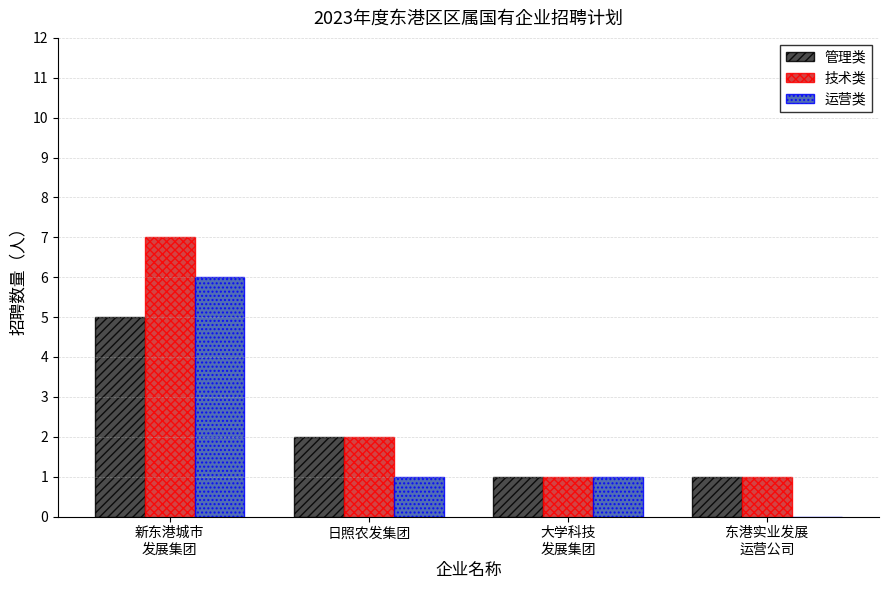

At which label does 管理类 first exceed 2?

新东港城市
发展集团